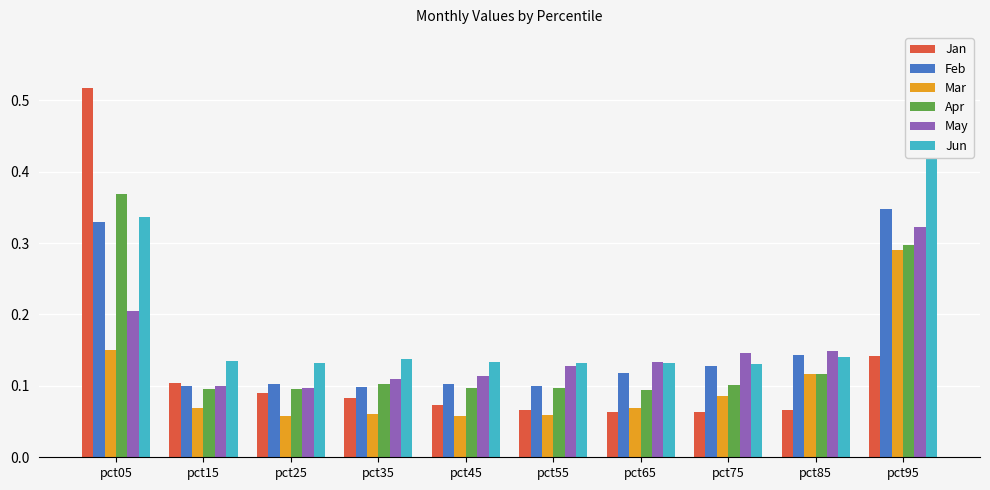

Where is Jan nearest to the value 0?

pct75